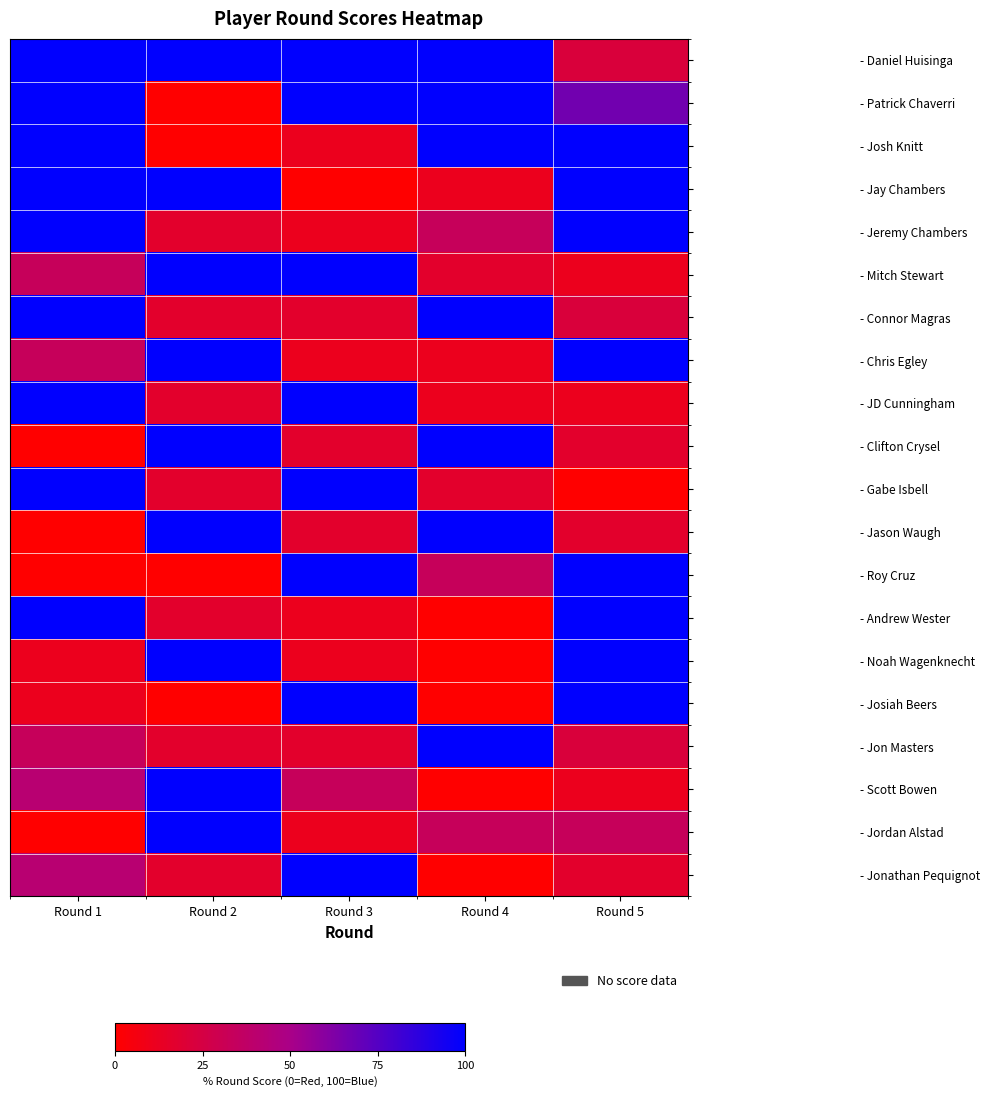

At how many categories does at least one series exceed 8?

5